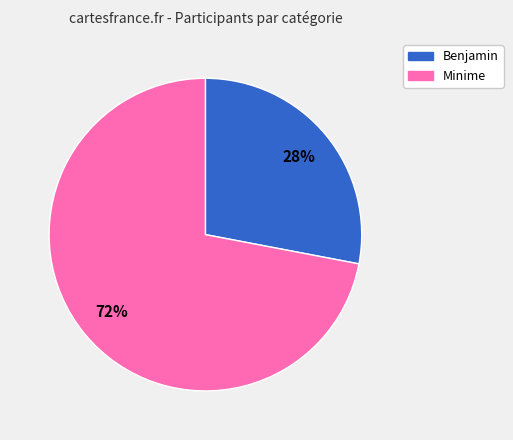

To the nearest percent, what is the average slice percentage?

50%